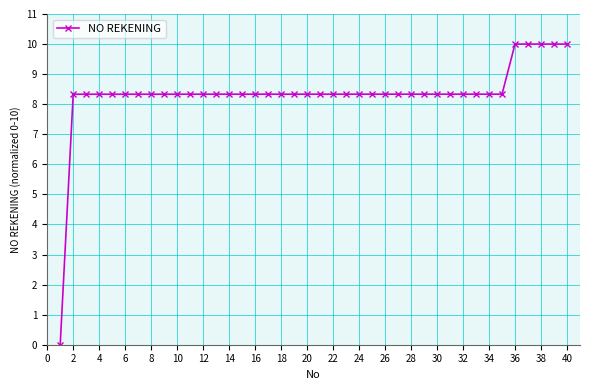

What is the maximum value shown in the chart?

10.0